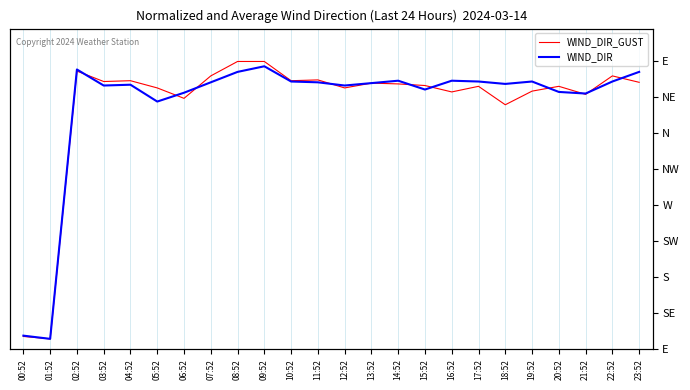

Is the value of WIND_DIR_GUST at 03:52 greater than the value of WIND_DIR at 18:52?

Yes